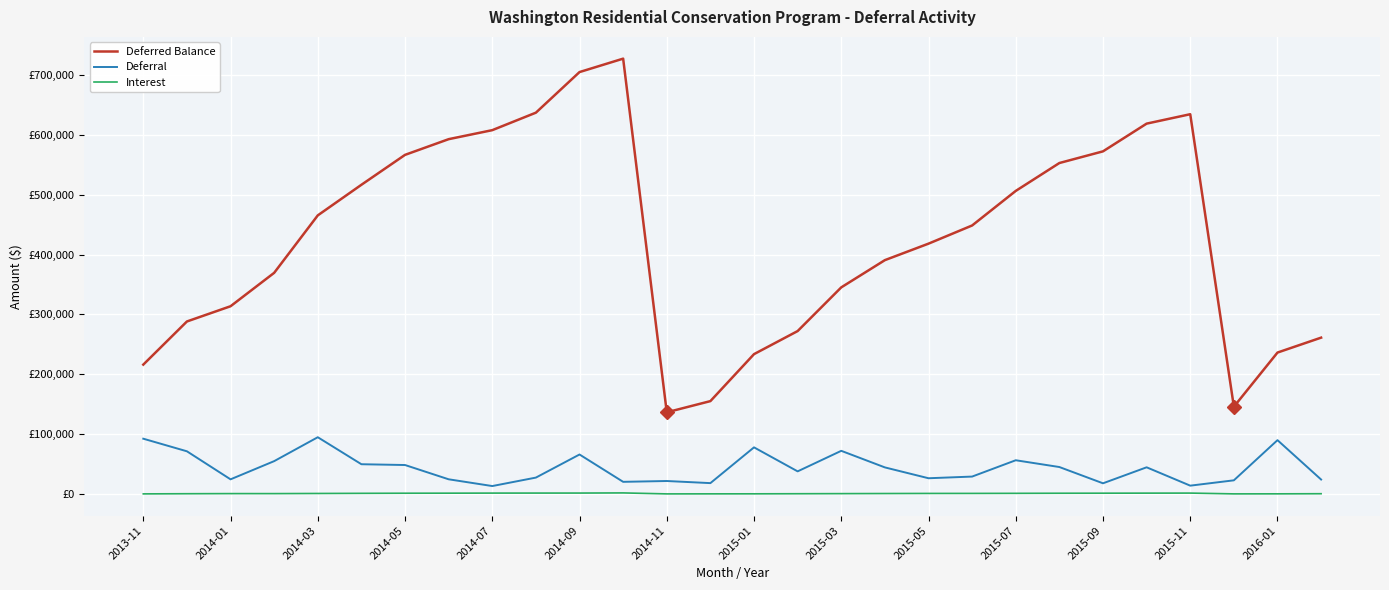

Where does the Deferral series first go above 44553?

2013-11